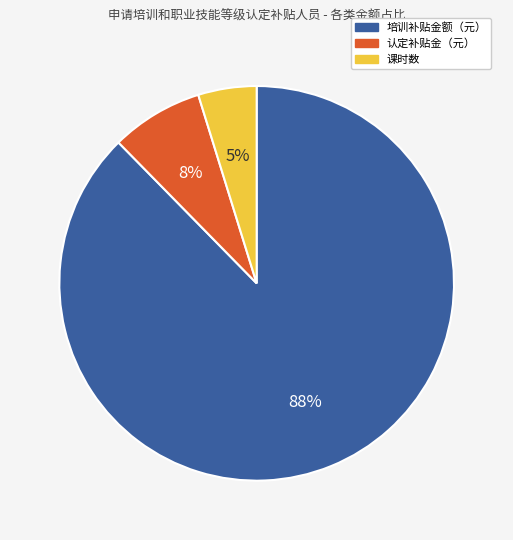

Which has a higher value, 课时数 or 认定补贴金（元）?

认定补贴金（元）